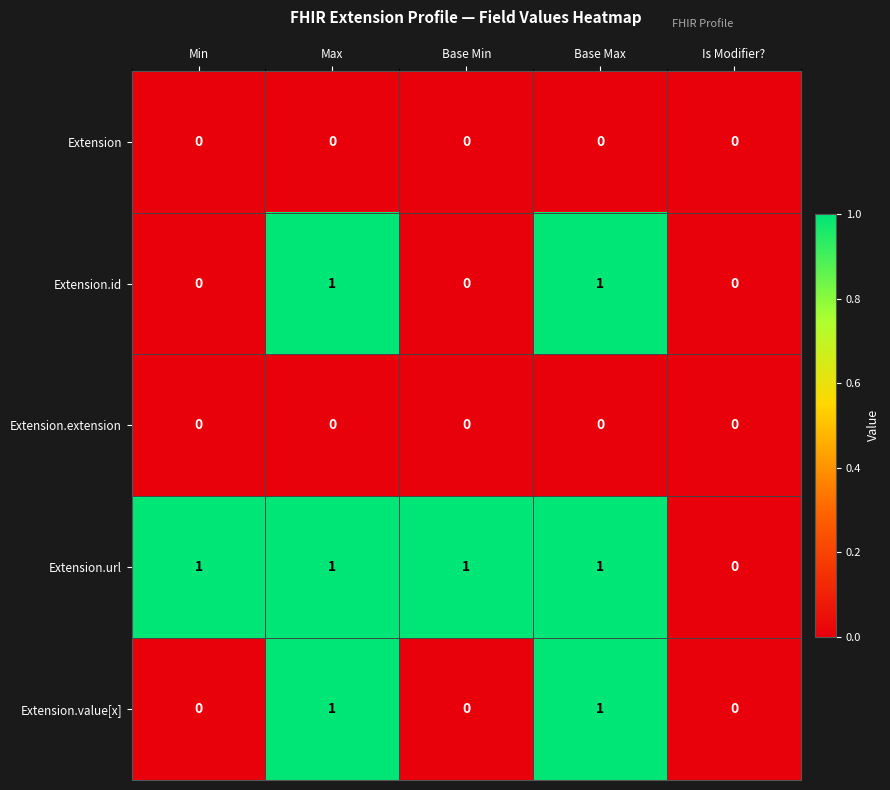

Reading left to right, what are all the values shown in this chart?

Extension: 0	0	0	0	0
Extension.id: 0	1	0	1	0
Extension.extension: 0	0	0	0	0
Extension.url: 1	1	1	1	0
Extension.value[x]: 0	1	0	1	0